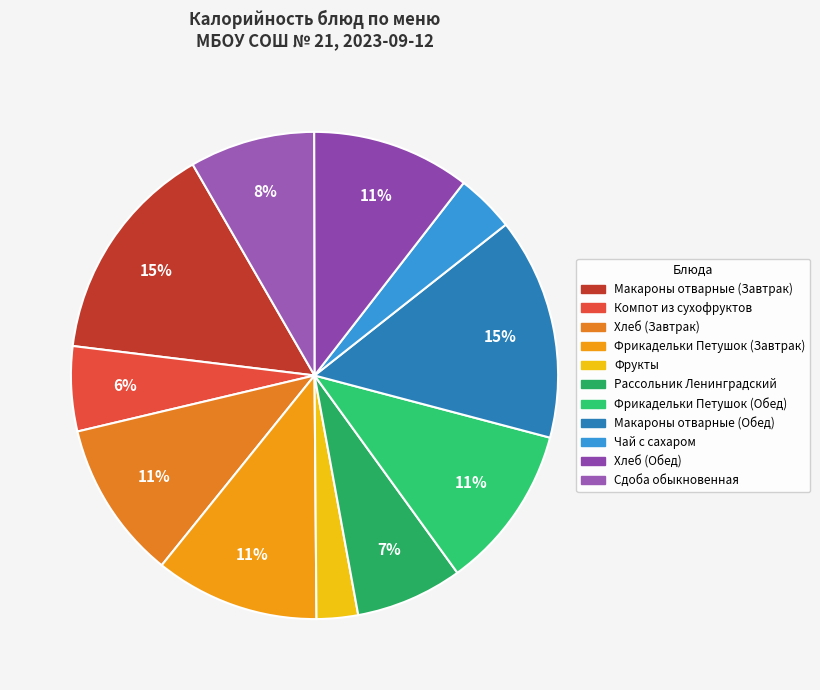

How many segments does this pie chart have?

11